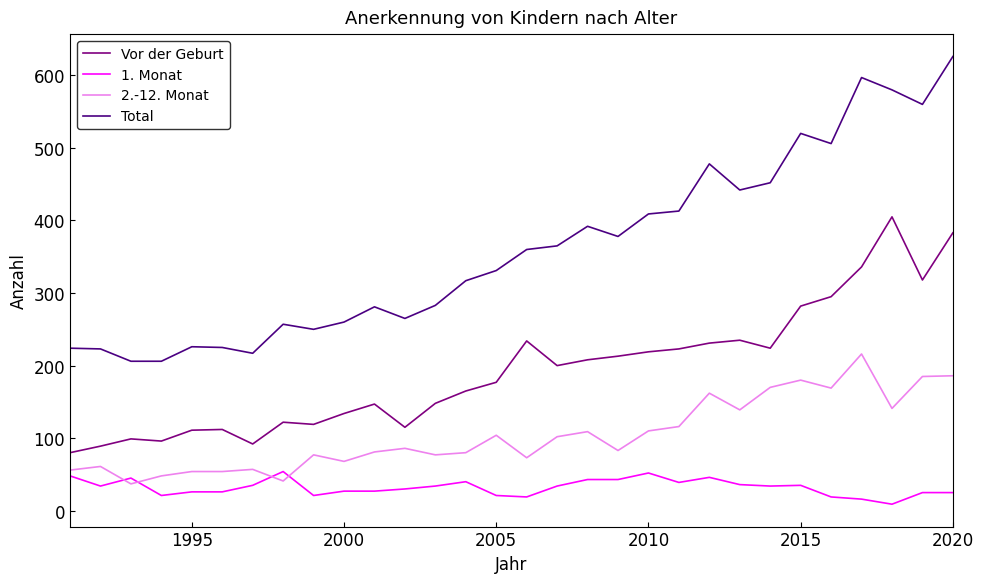

What is the greatest value displayed?

626